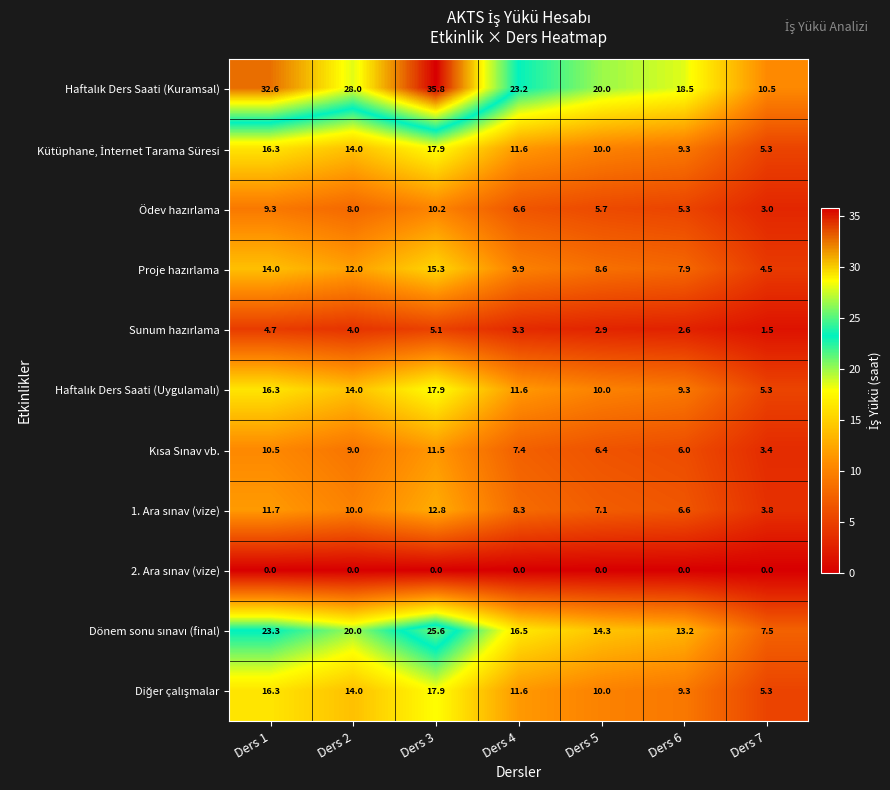

What is the spread (max minus min) of values at Ders 5?

20.0